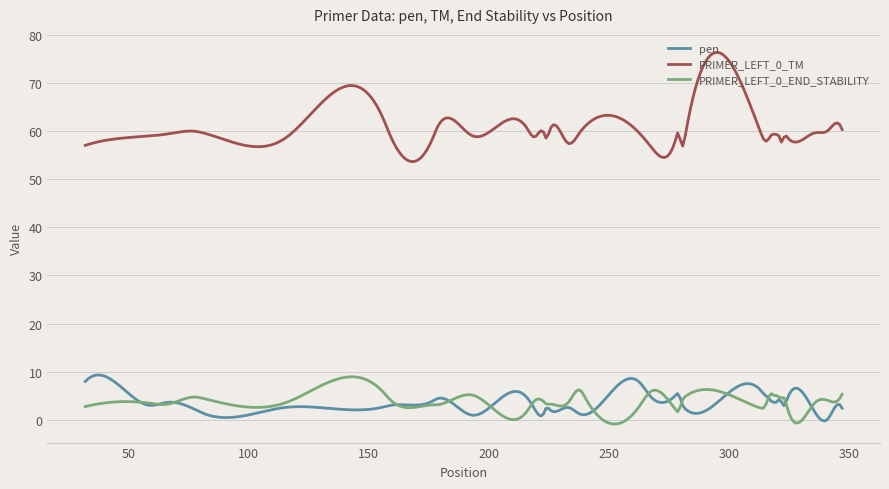

What is the maximum value shown in the chart?

76.4